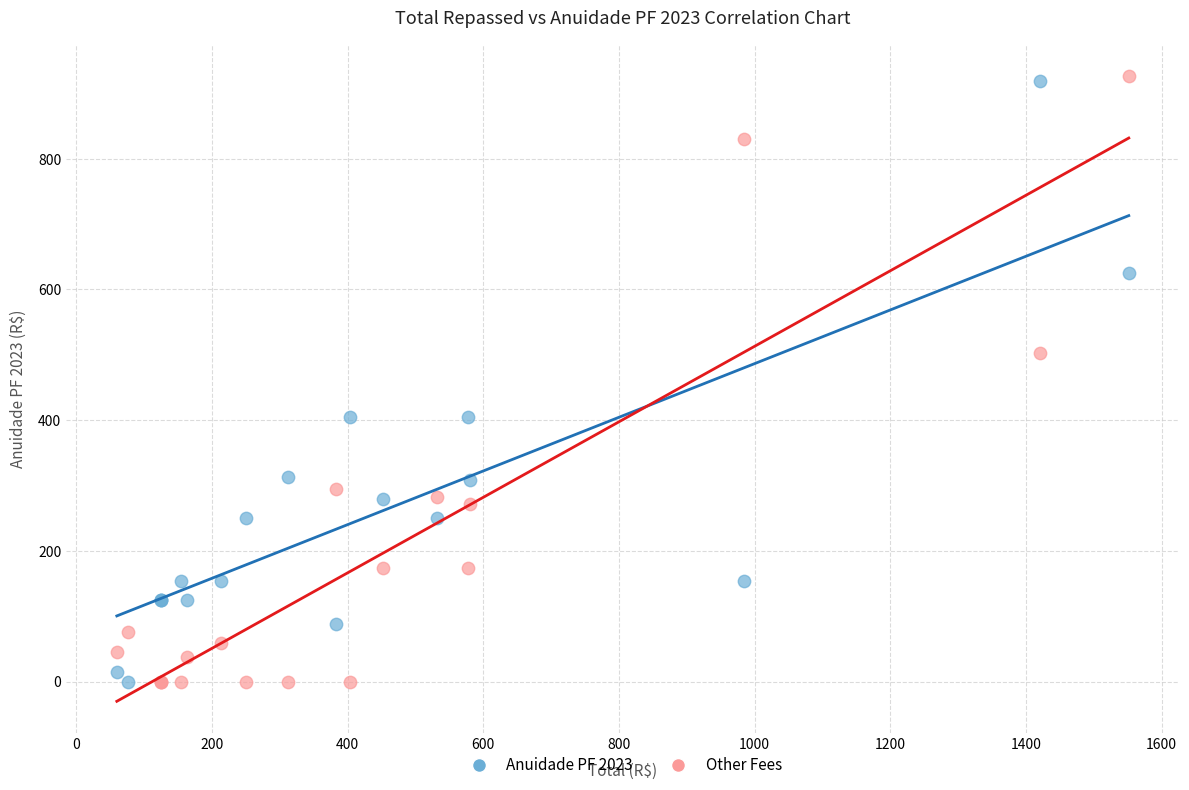

Across all series, what Y value is closest to 463?

502.5